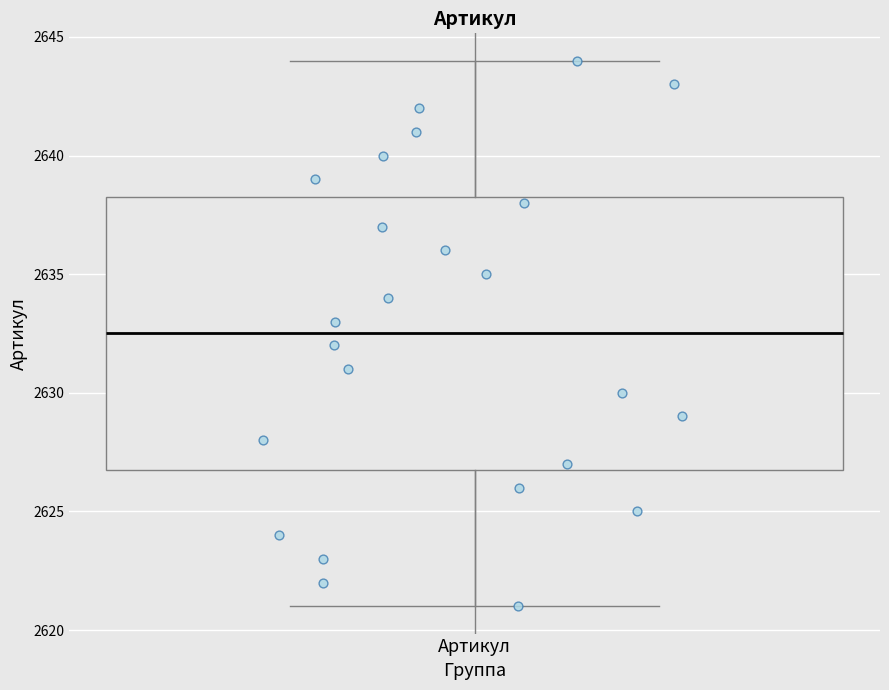

Transcribe this box plot: give where the median line is, the range the box spans, and where the two whiskers end, as read against the y-axis. The values are not printed on the chart, so give them approximately, as read against the axis.

median 2632.5, box 2627.0 to 2638.5, whiskers 2621.0 to 2644.0